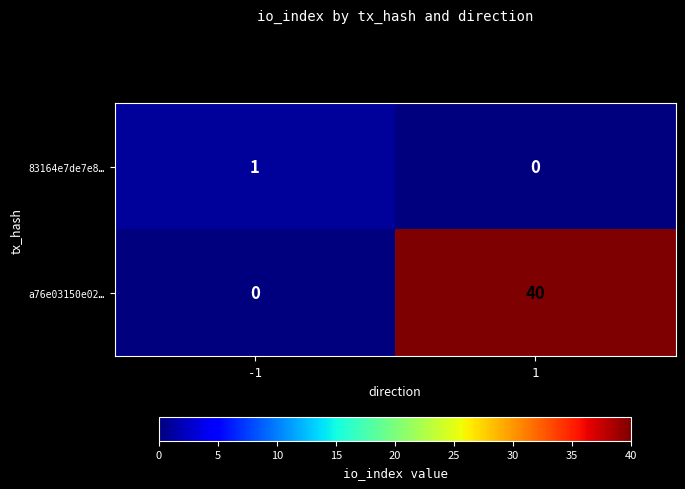

The a76e03150e02… series shows 40 at 1. True or false?

True